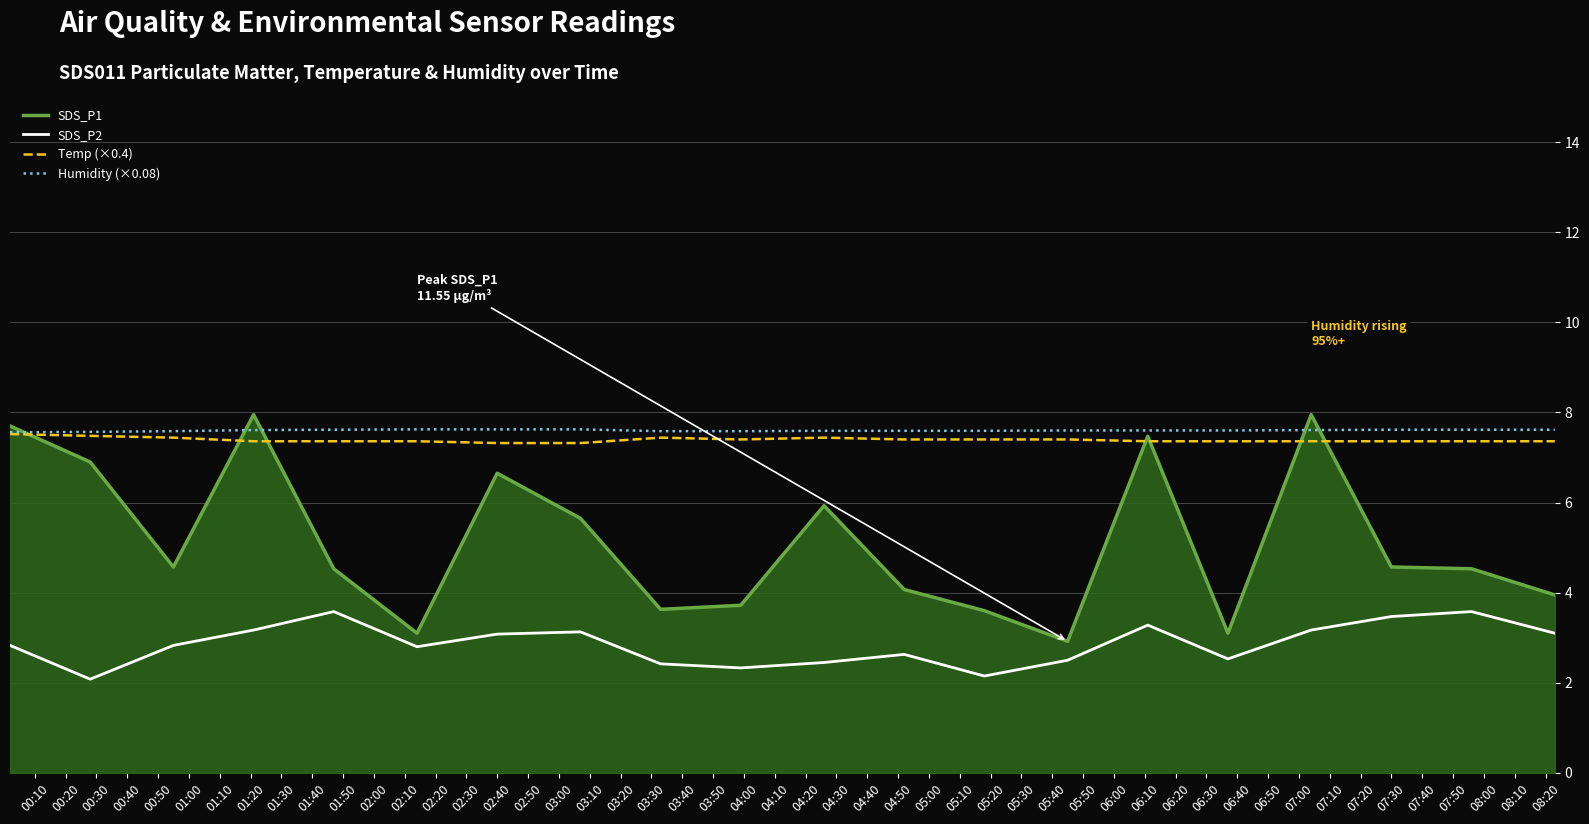

What is the maximum value shown in the chart?

8.0